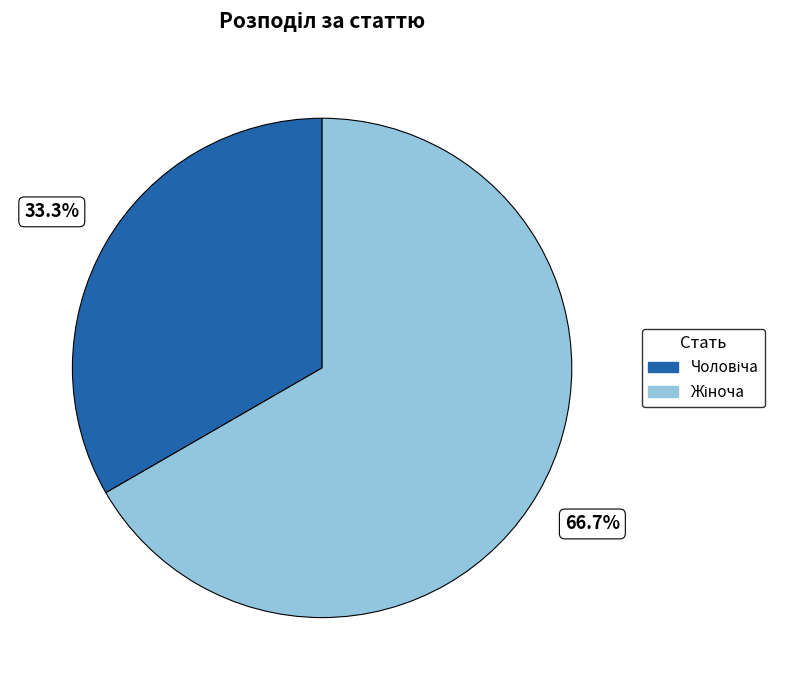

Is there any slice that represents more than half of the pie?

Yes